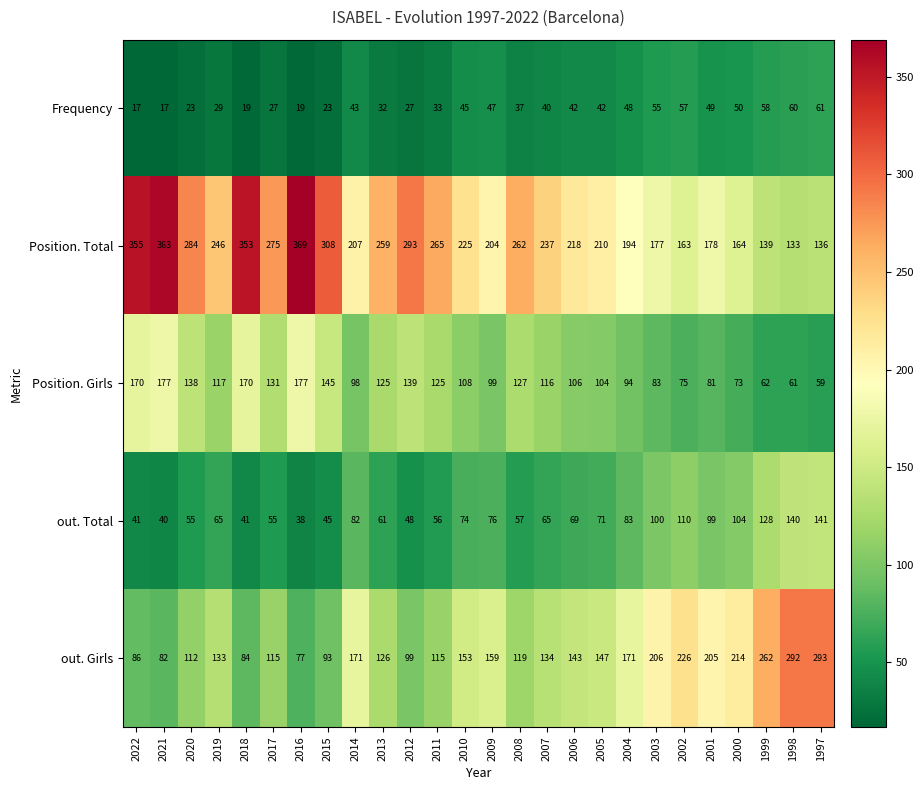

How many categories are shown in the chart?

26